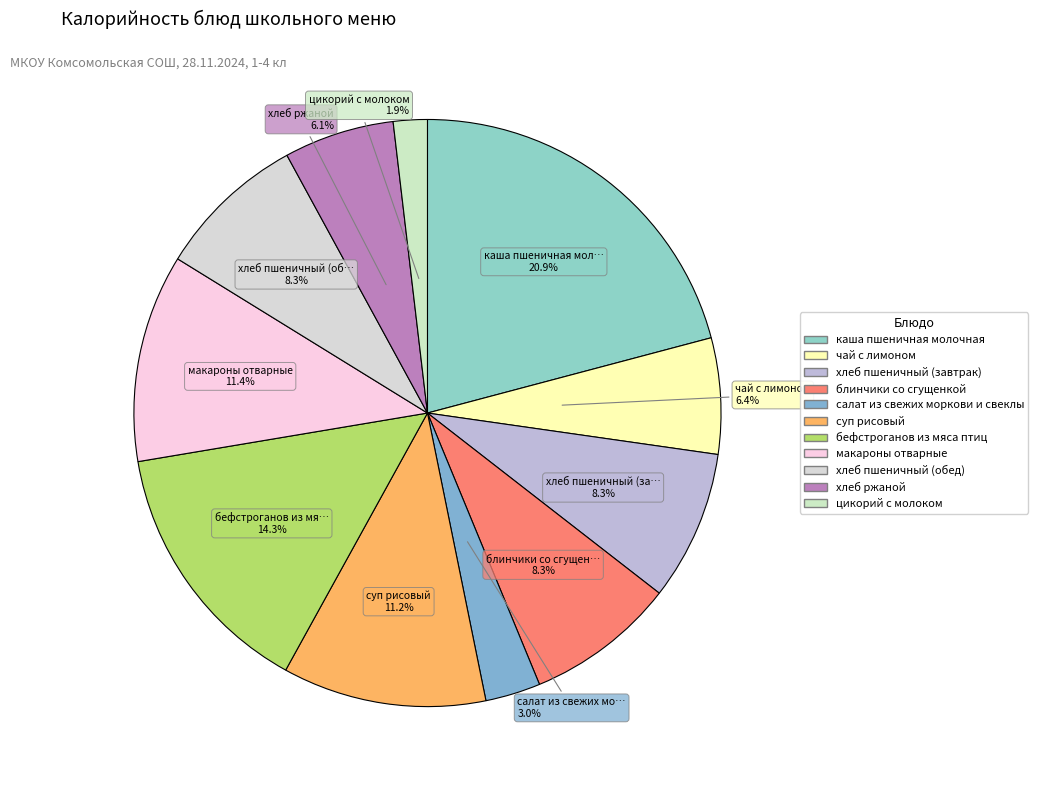

Does каша пшеничная молочная account for over 50% of the chart?

No